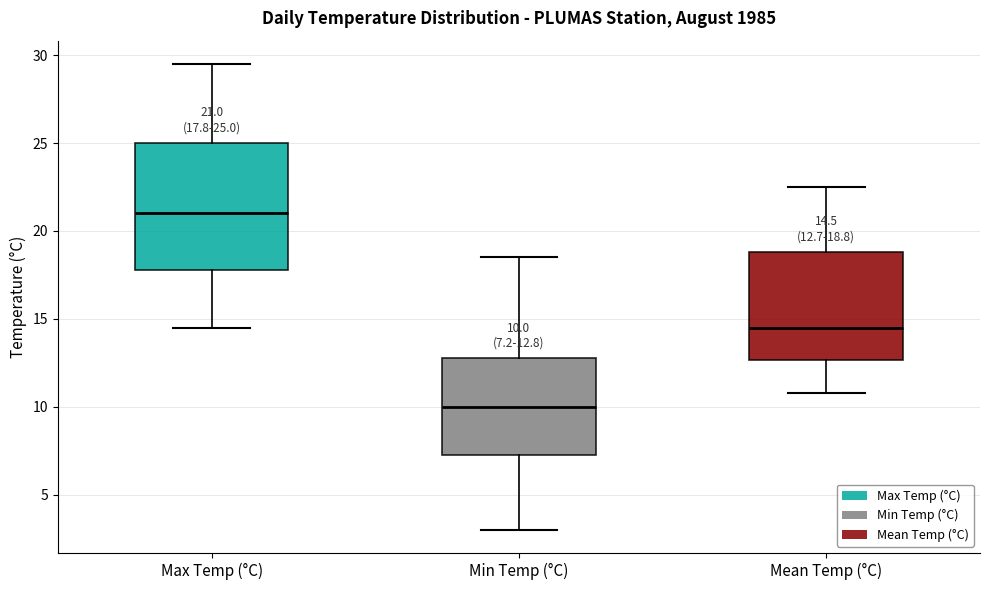

Which box's median line is the highest?

Max Temp (°C)